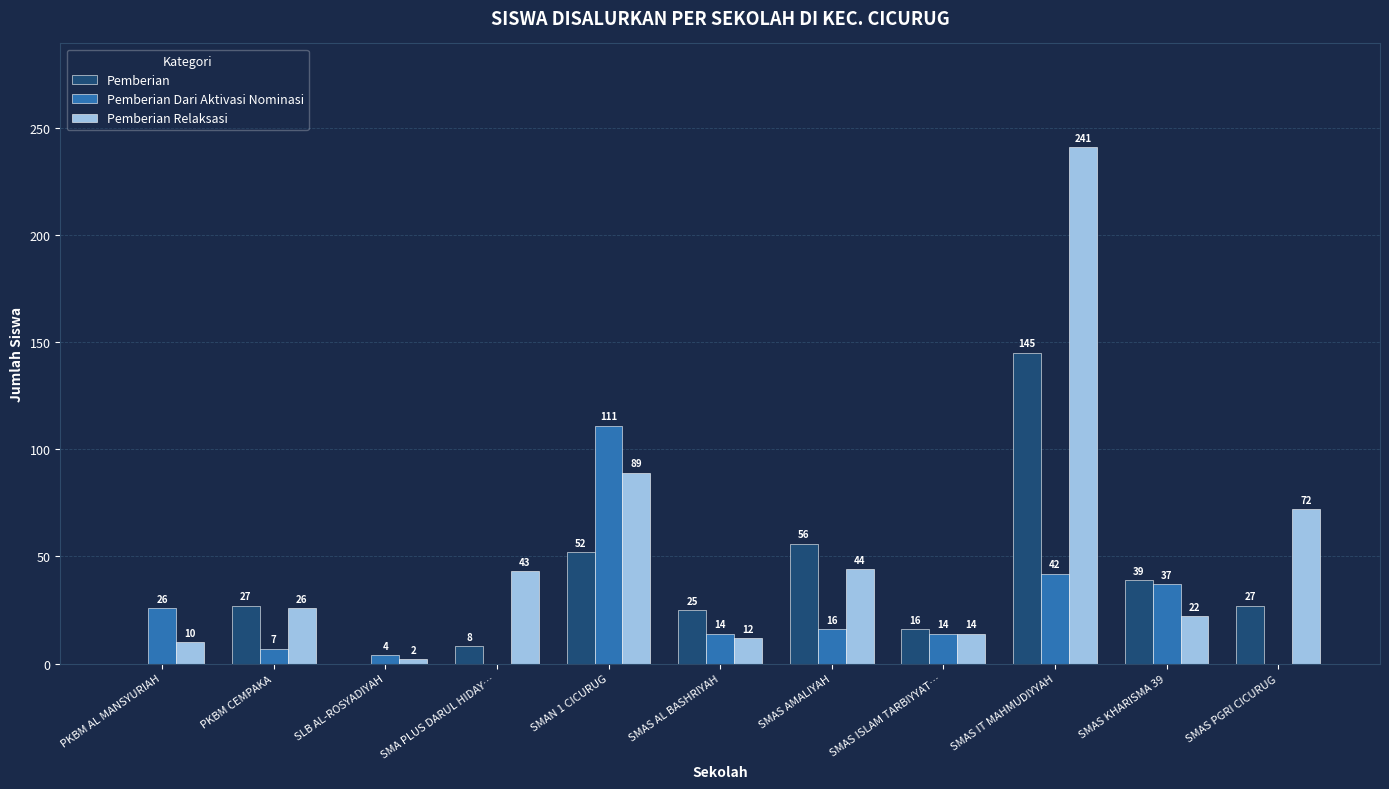

The Pemberian Relaksasi series shows 72 at SMAS PGRI CICURUG. True or false?

True